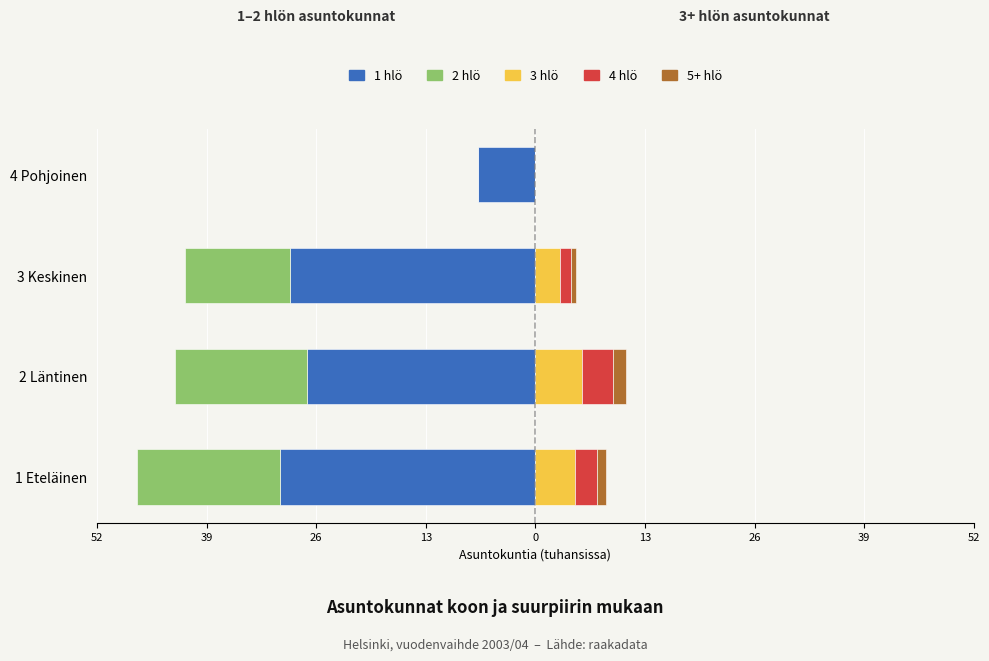

What is the difference between the second highest and second lowest values in the 5+ hlö series?

0.5